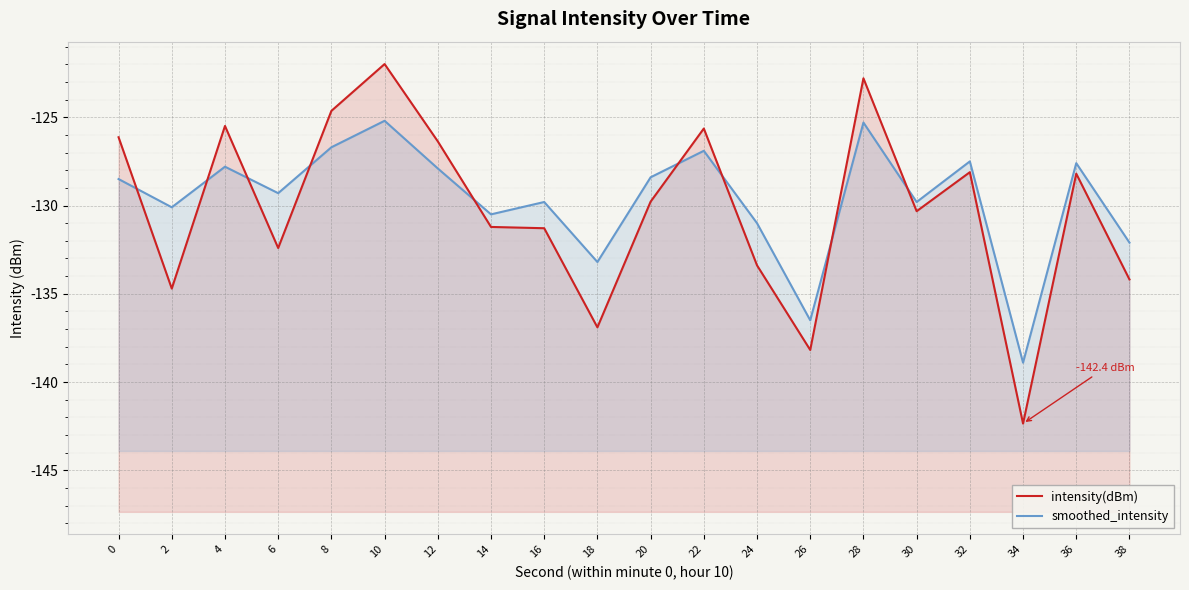

True or false: intensity(dBm) and smoothed_intensity intersect in this chart.

True